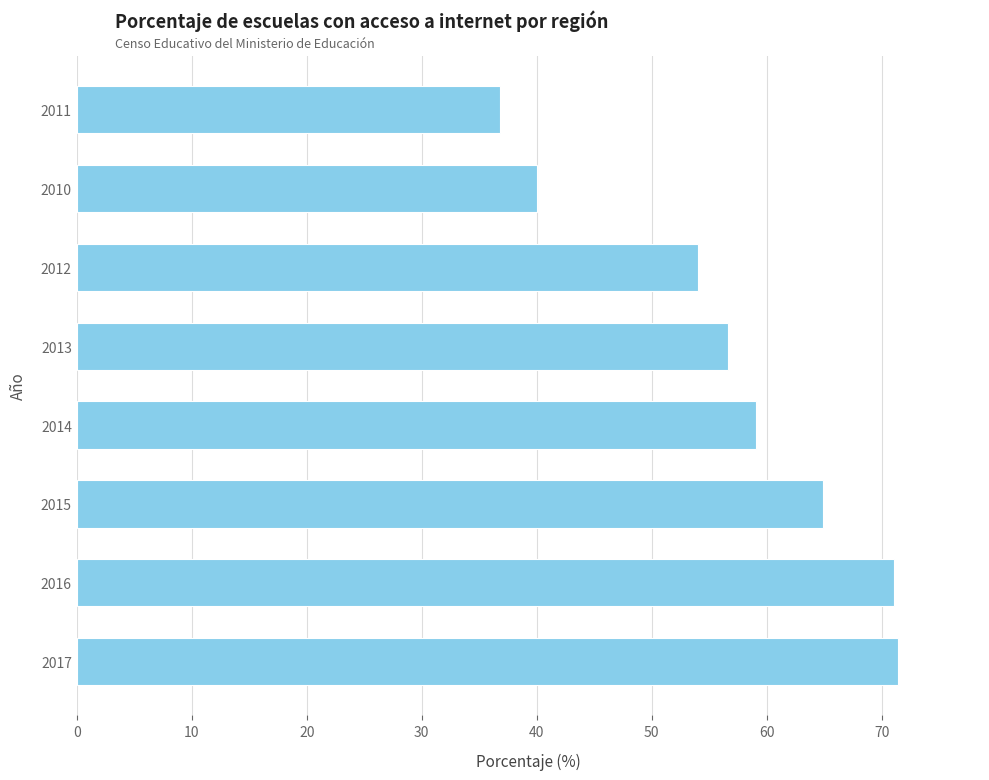

What is the average value?

56.7